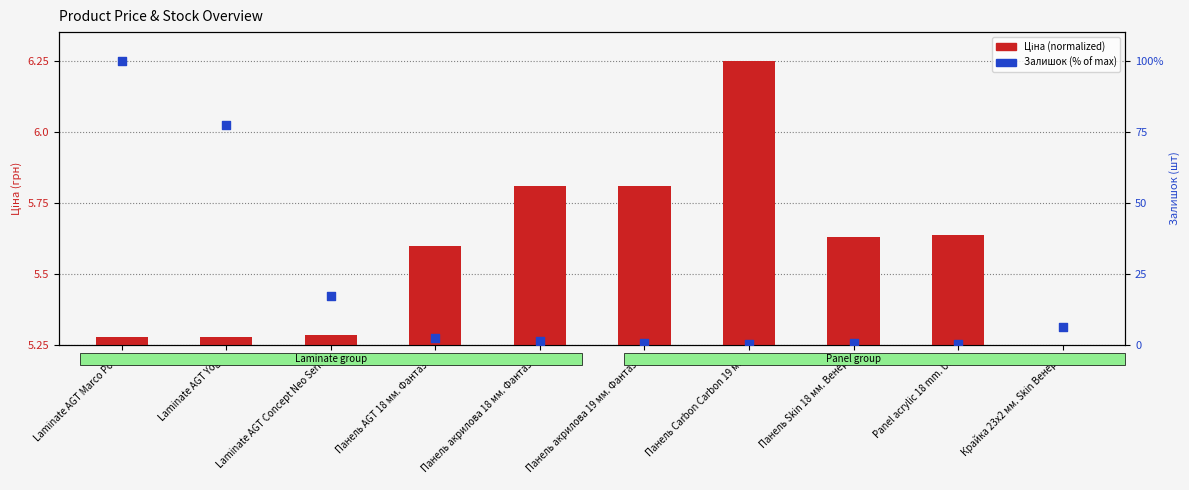

At how many categories does at least one series exceed 37?

2